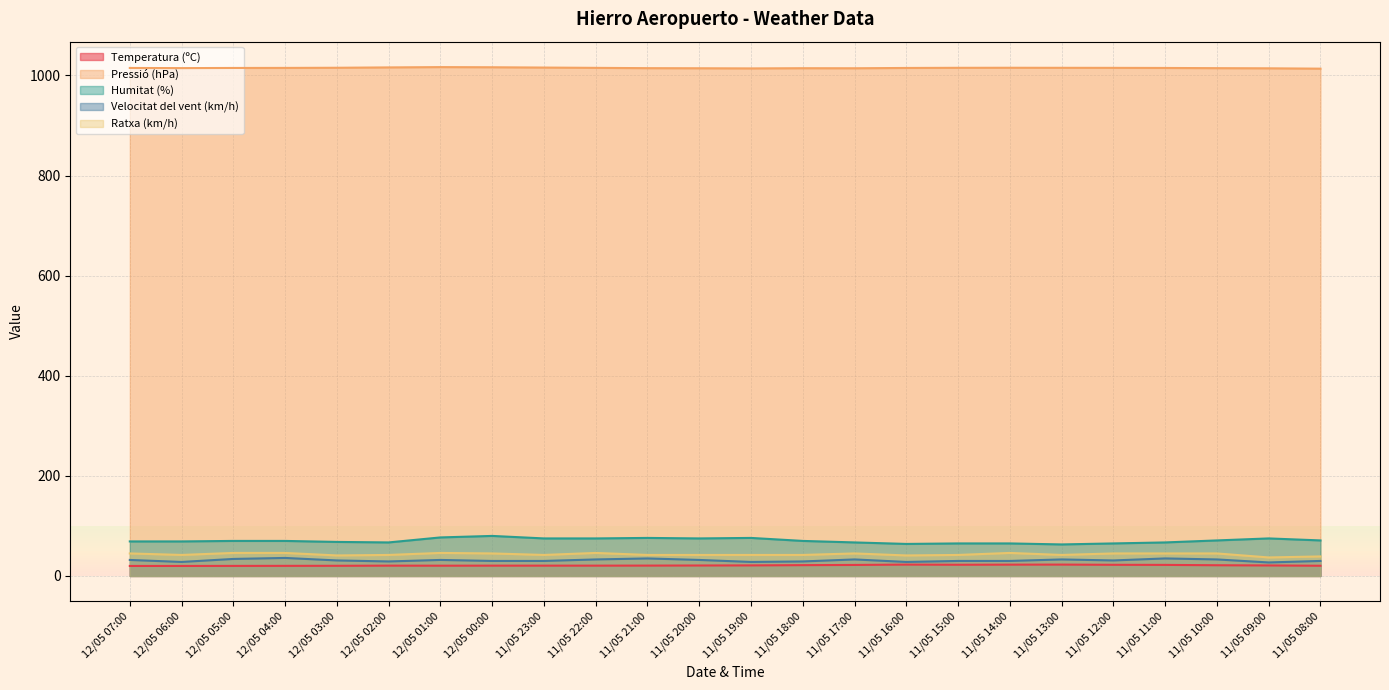

True or false: Pressió (hPa) and Velocitat del vent (km/h) cross at least once.

False